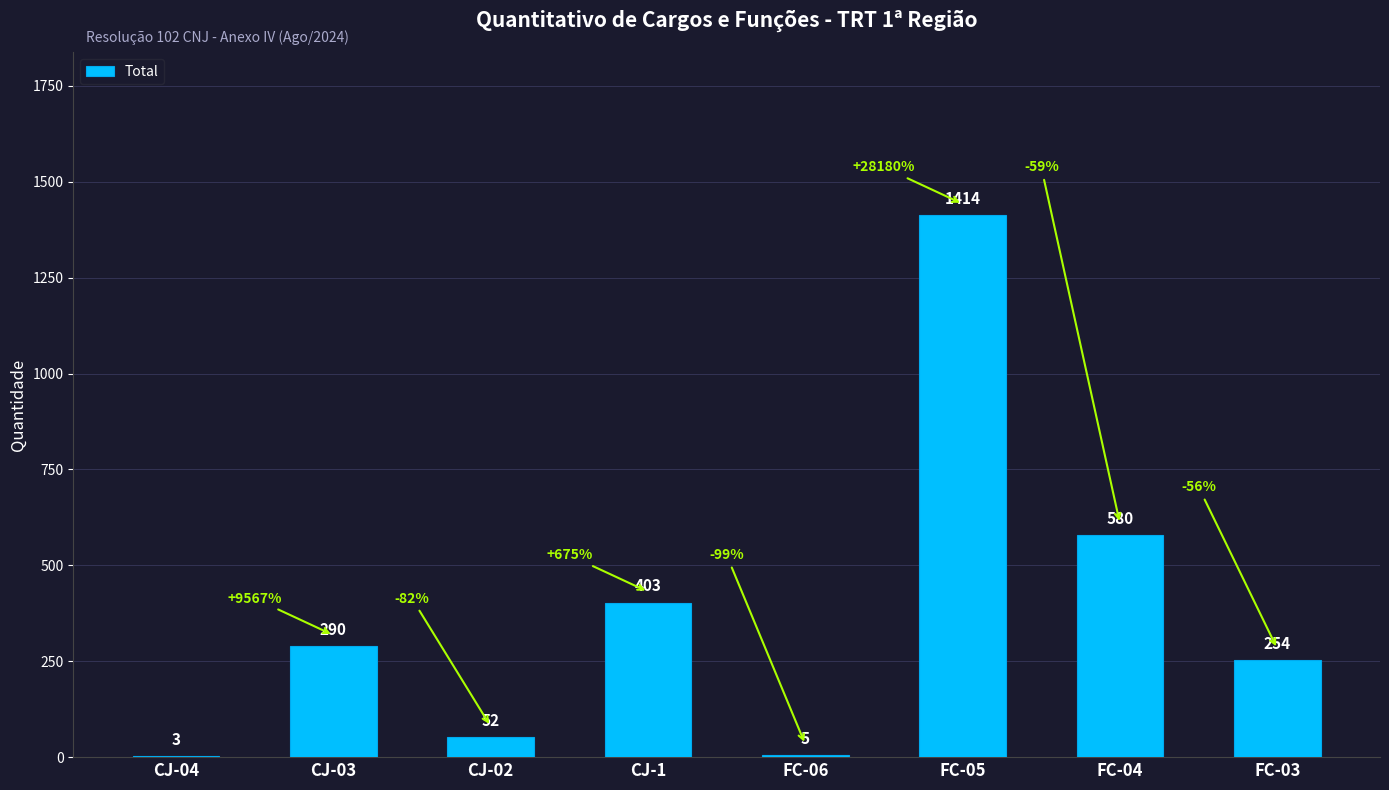

Reading right to left, list all the values displayed in this chart.

254	580	1414	5	403	52	290	3